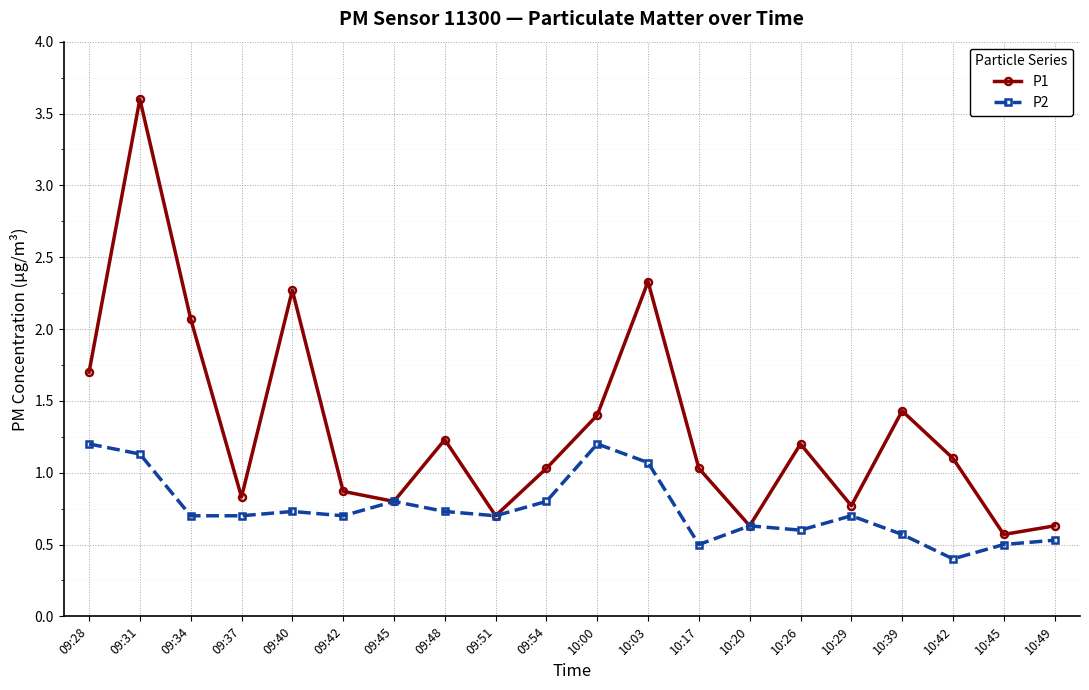

What is the label of the 13th point from the left?

10:17